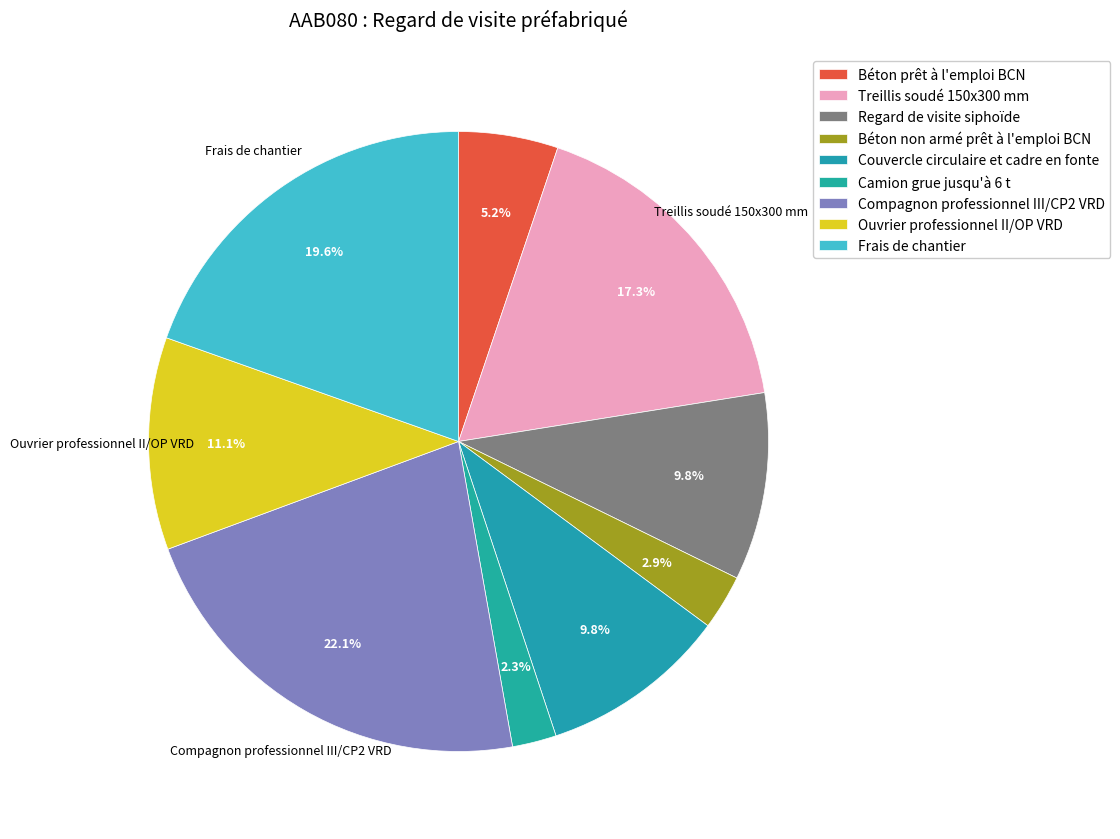

Is it true that Compagnon professionnel III/CP2 VRD is 22% of the pie?

True